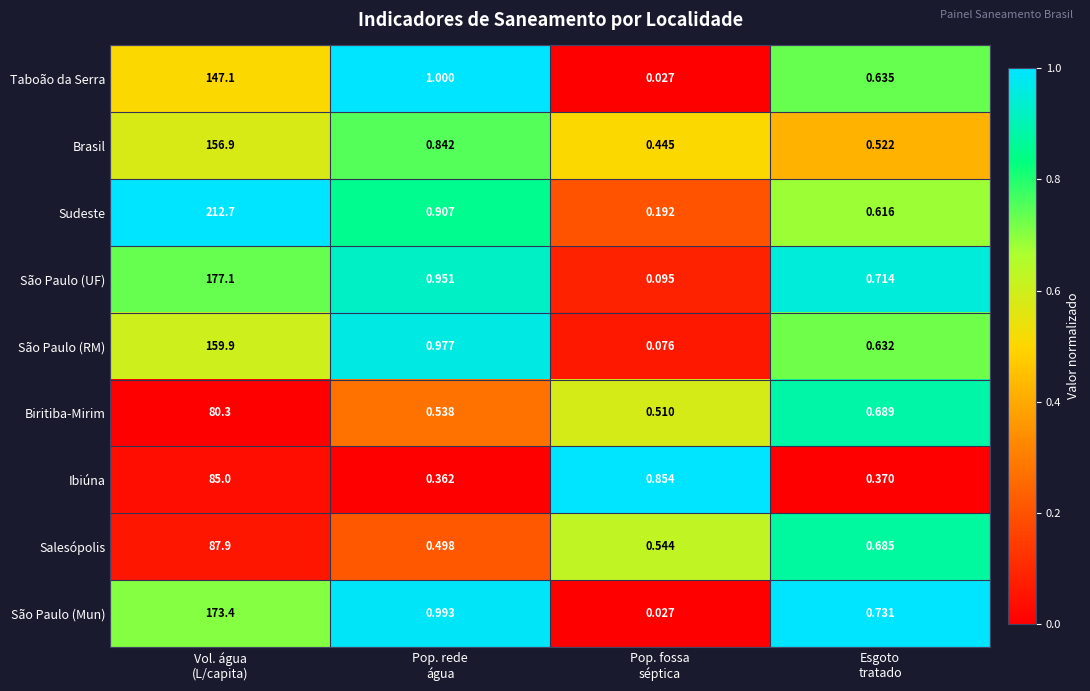

What is the greatest value displayed?

212.7